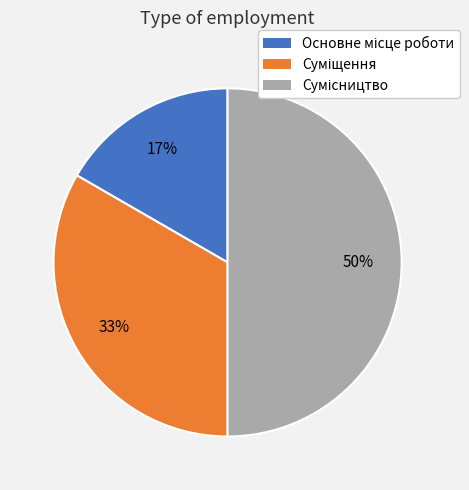

To the nearest percent, what is the difference between the largest and smallest slice percentages?

33%